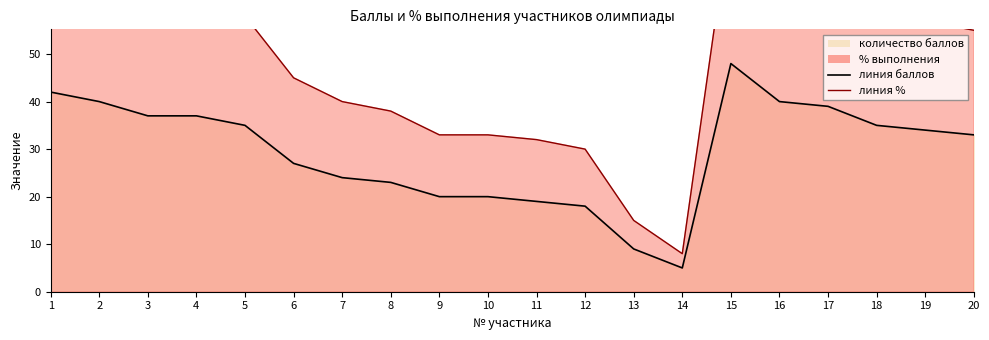

Between 8 and 15, which series saw the biggest shift?

% выполнения